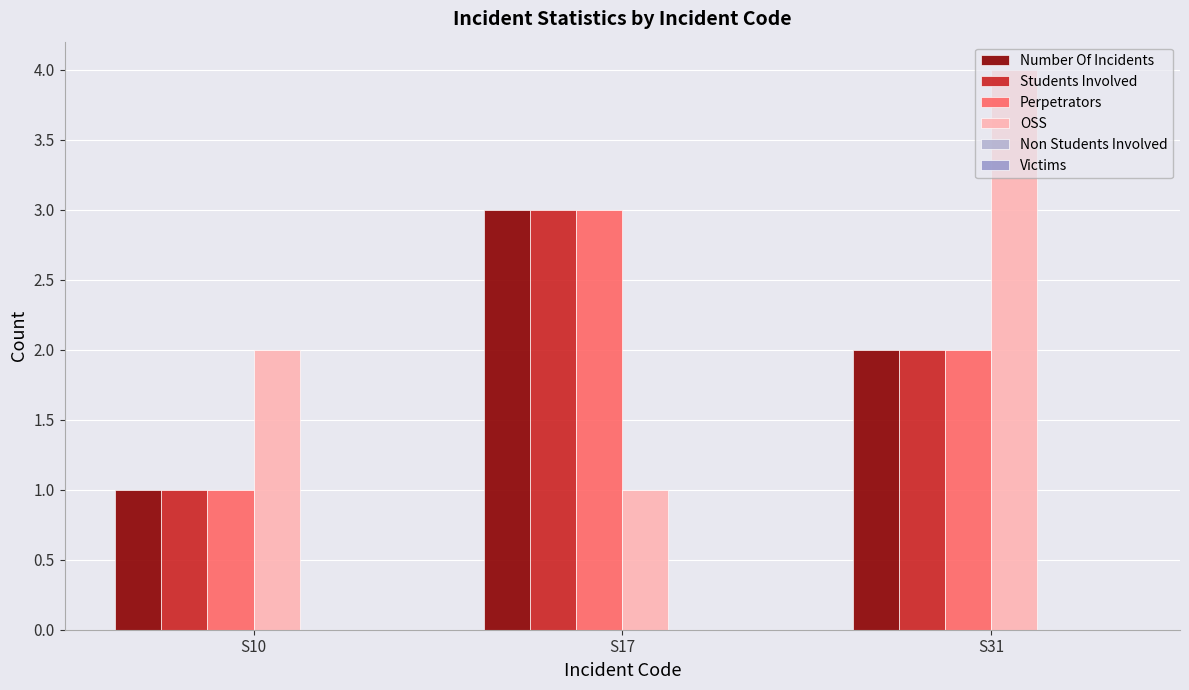

Which has a higher value, S17 or S10?

S17